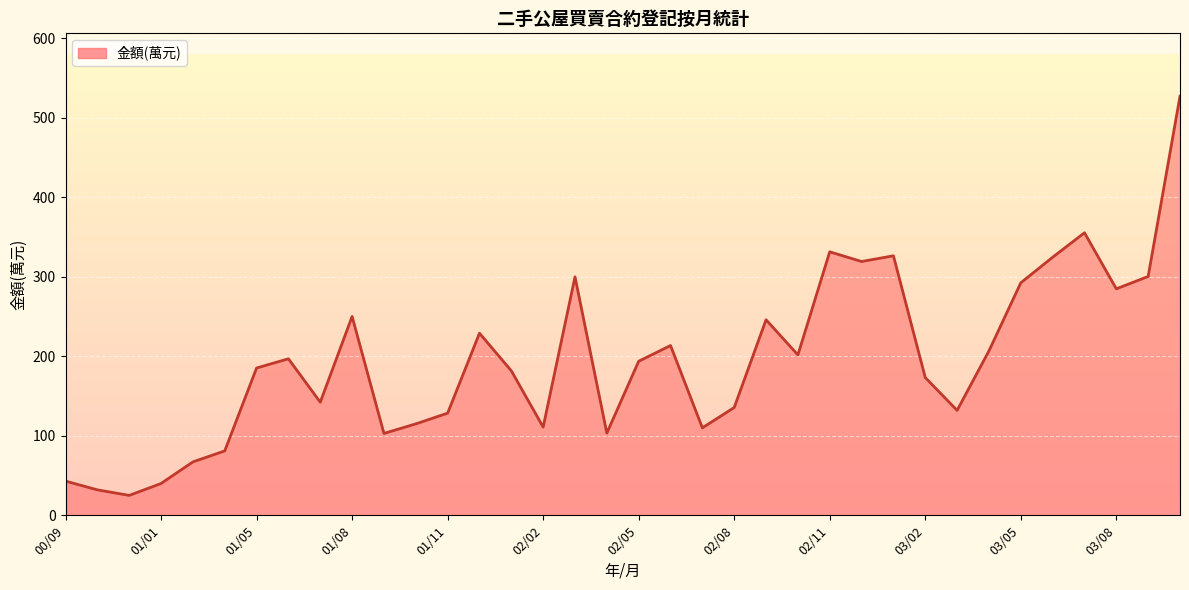

What is the difference between the maximum and minimum values?

502.3